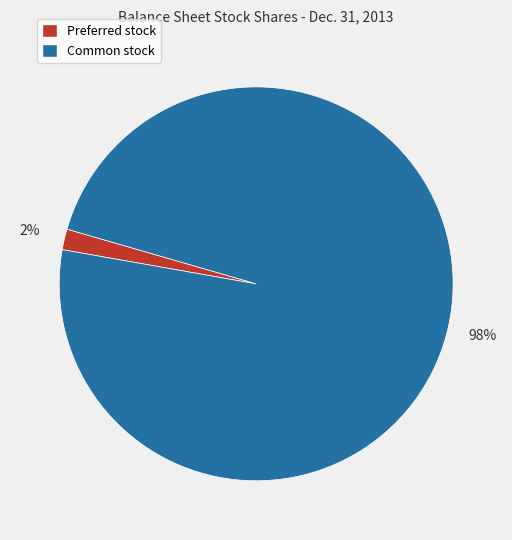

Combined, do Common stock and Preferred stock account for over 50%?

Yes